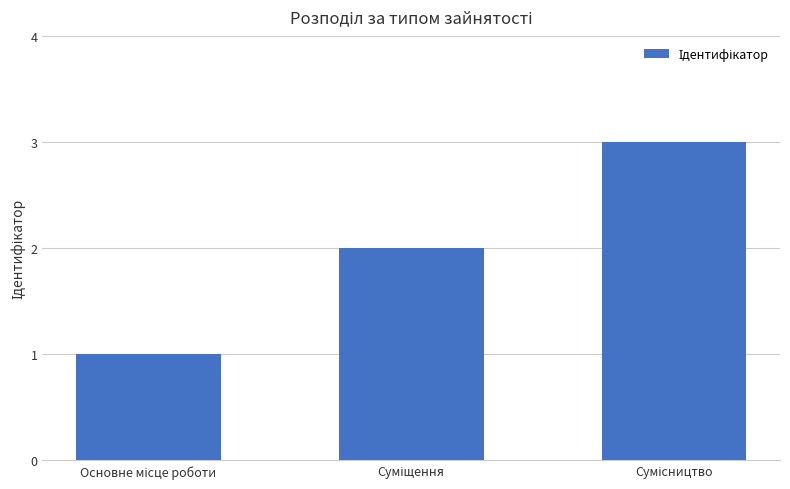

What is the maximum value shown in the chart?

3